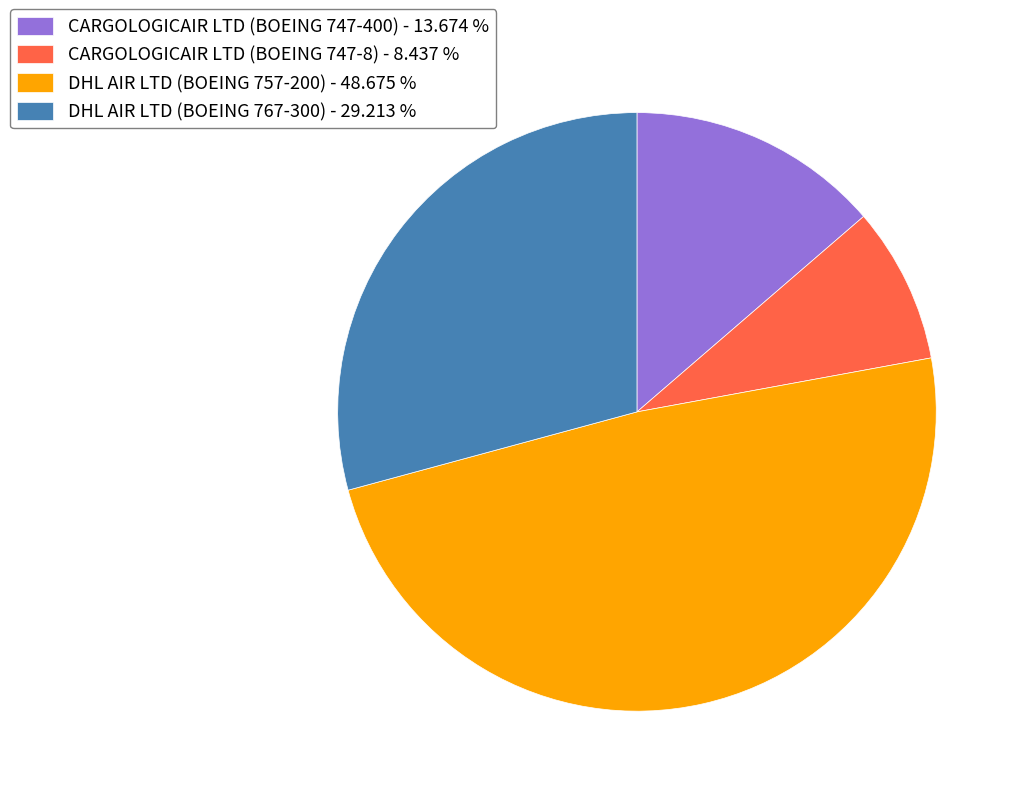

Is there a majority slice in this chart?

No